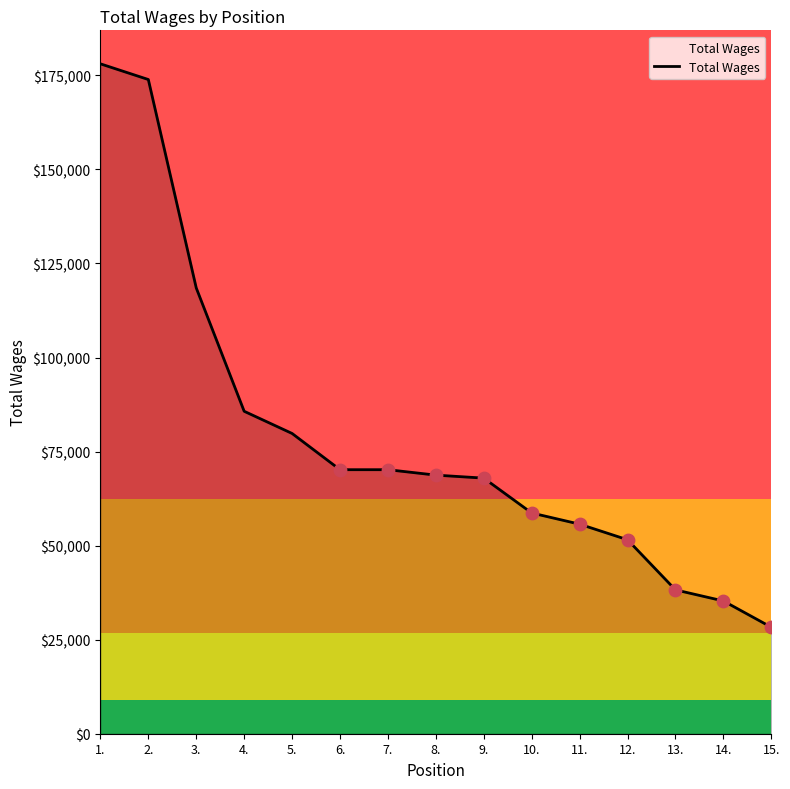

Between 5. and 8., which is larger?

5.